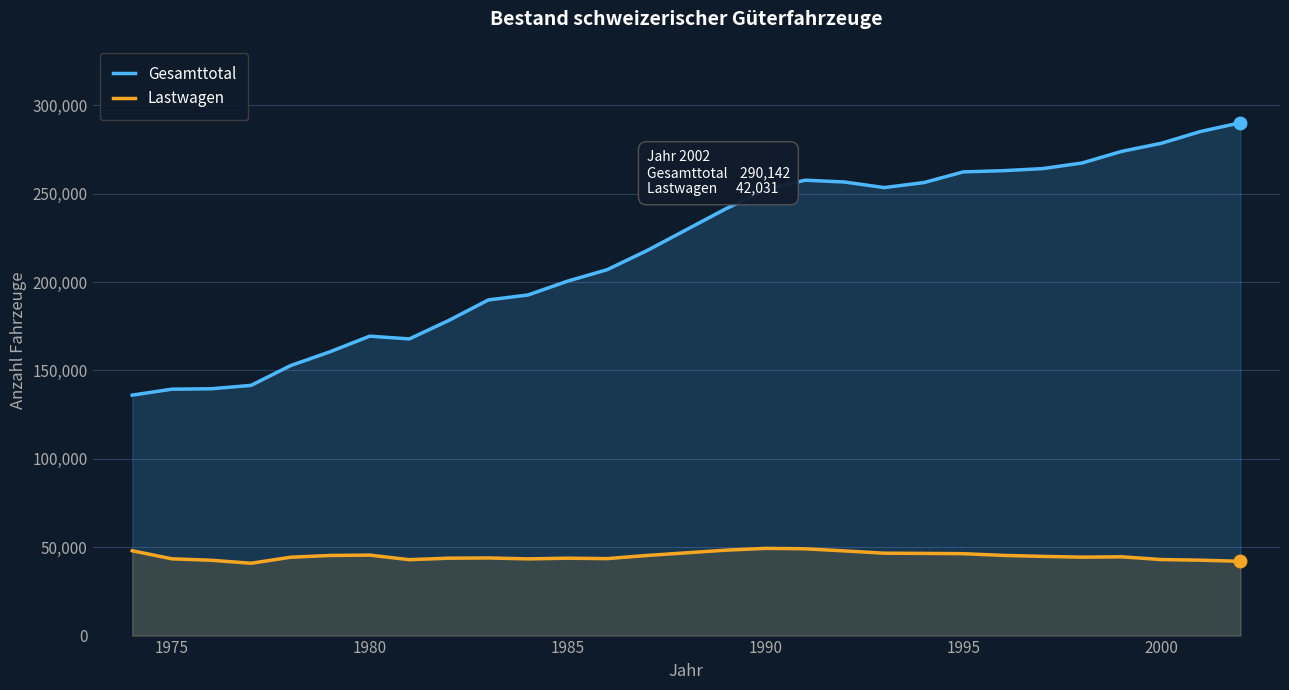

The value of Gesamttotal at 1975 is 241616. True or false?

False